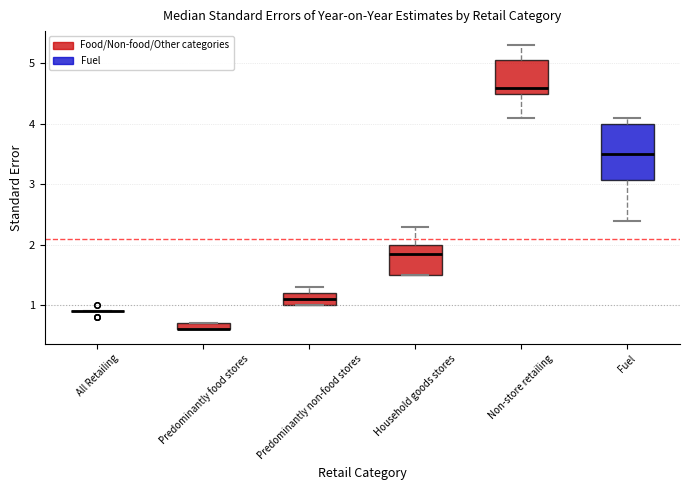

Comparing the boxes themselves (not the whiskers), which one is the tallest?

Fuel